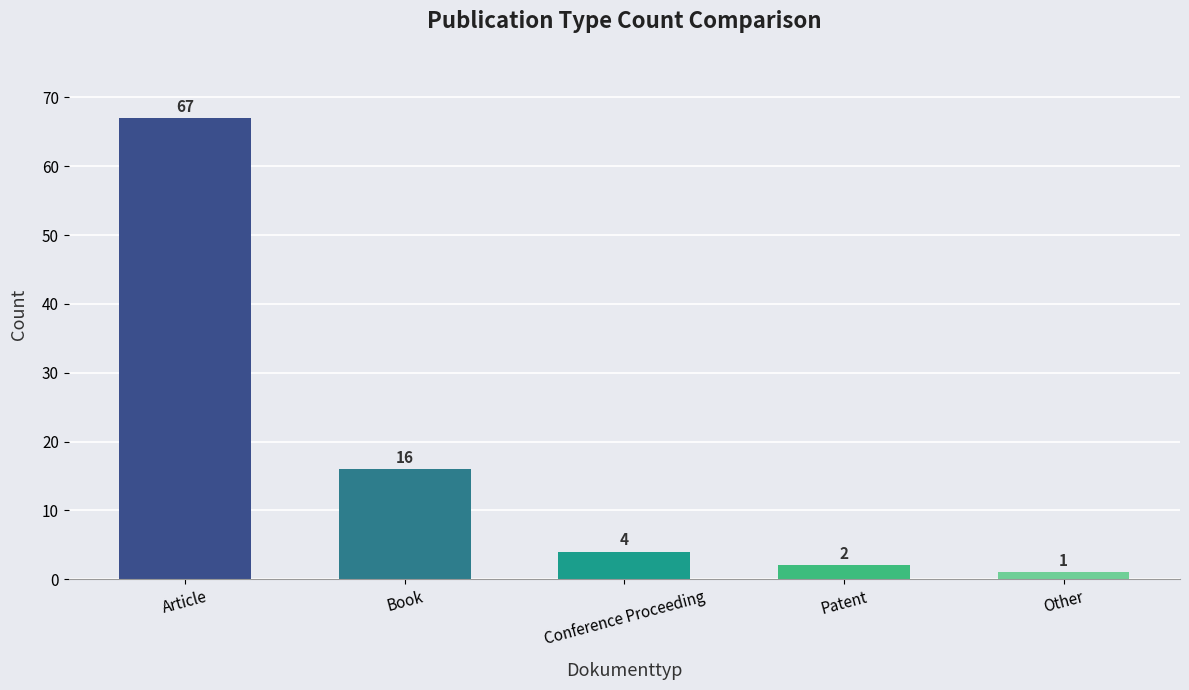

Which has a higher value, Article or Other?

Article